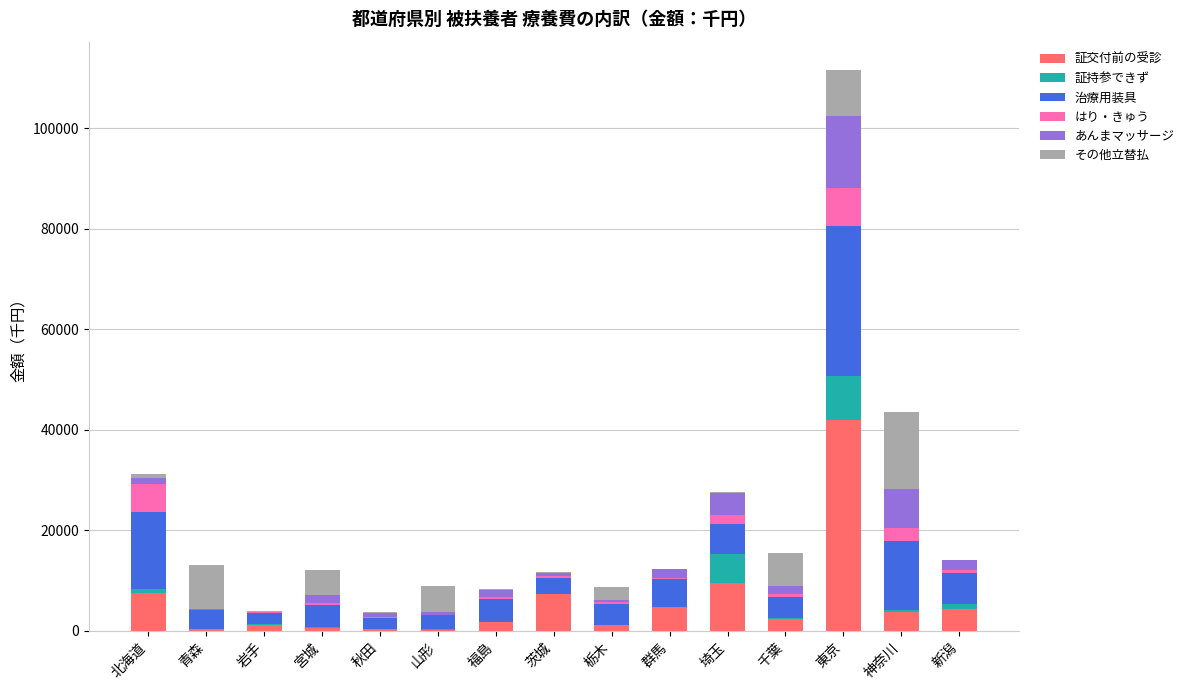

Which category has the highest value in the 証交付前の受診 series?

東京